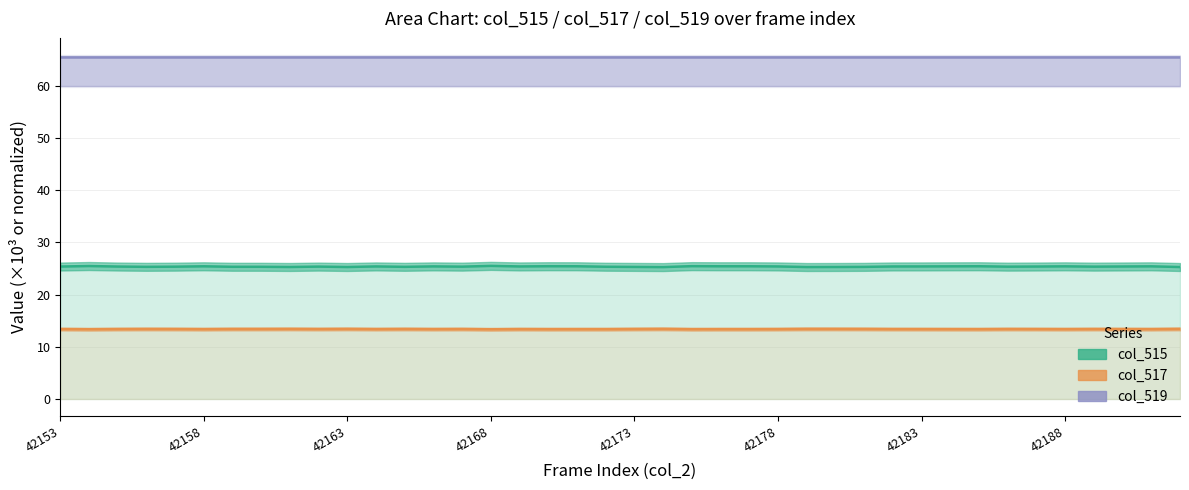

Is it true that col_515 equals 34.5 at 42187?

False